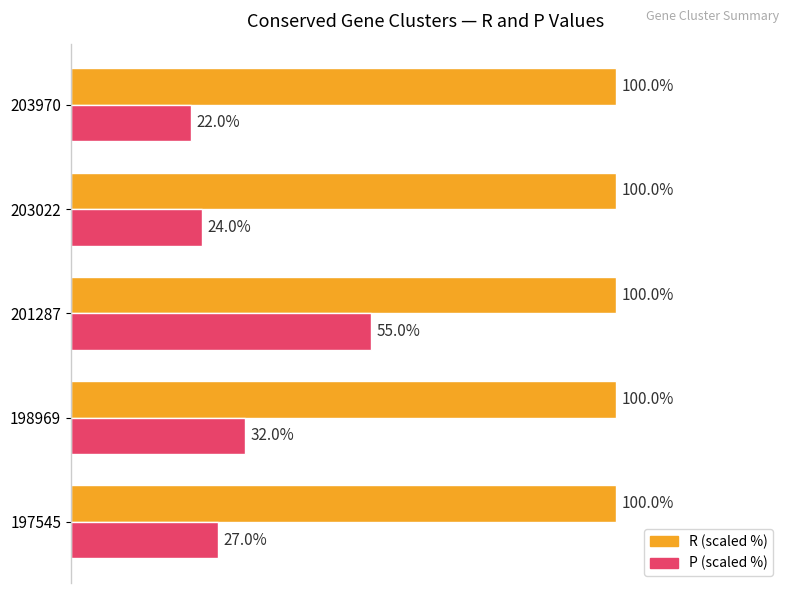

Which series has the largest range (max minus min)?

P (scaled %)